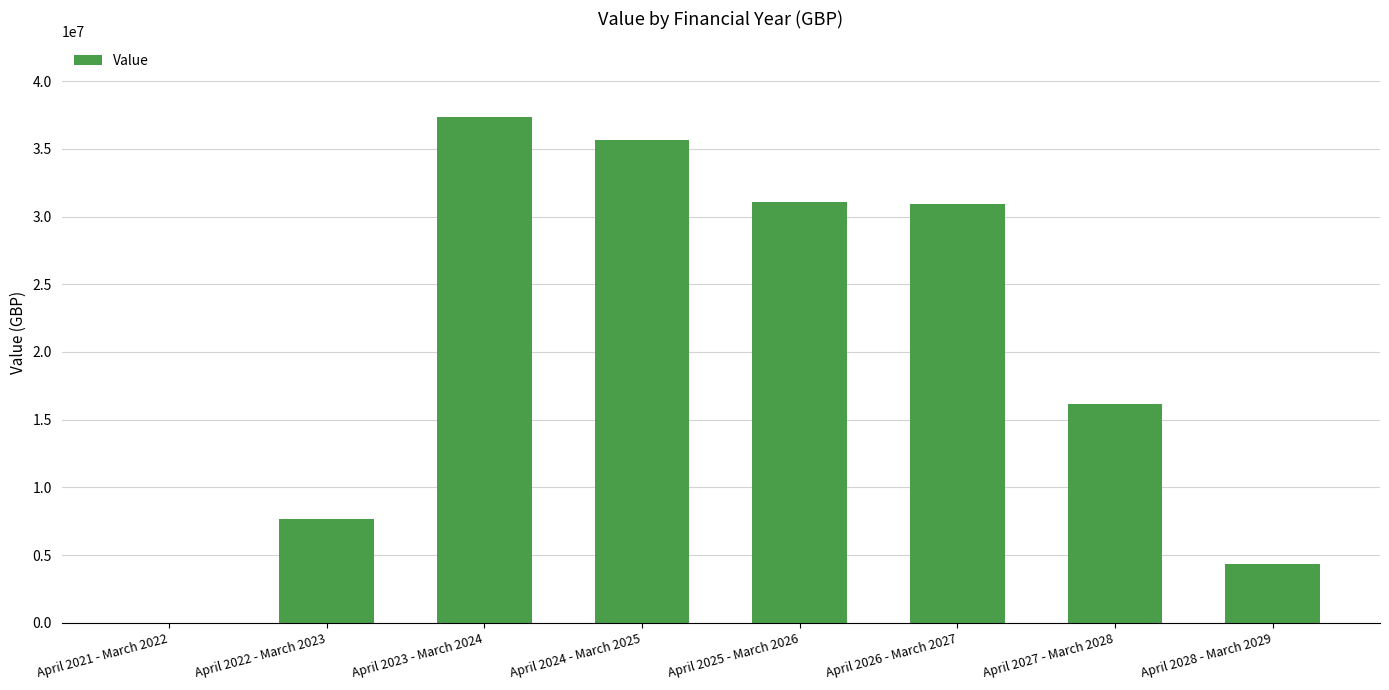

Which category has the highest value across all series?

April 2023 - March 2024